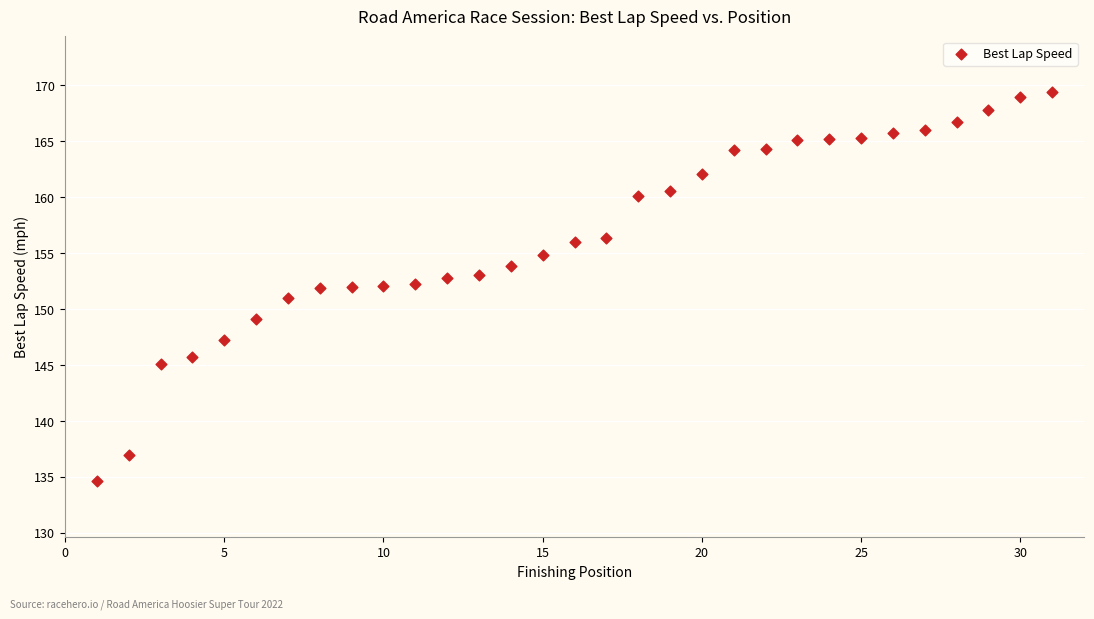

What is the range of X values (max minus min)?

30.0